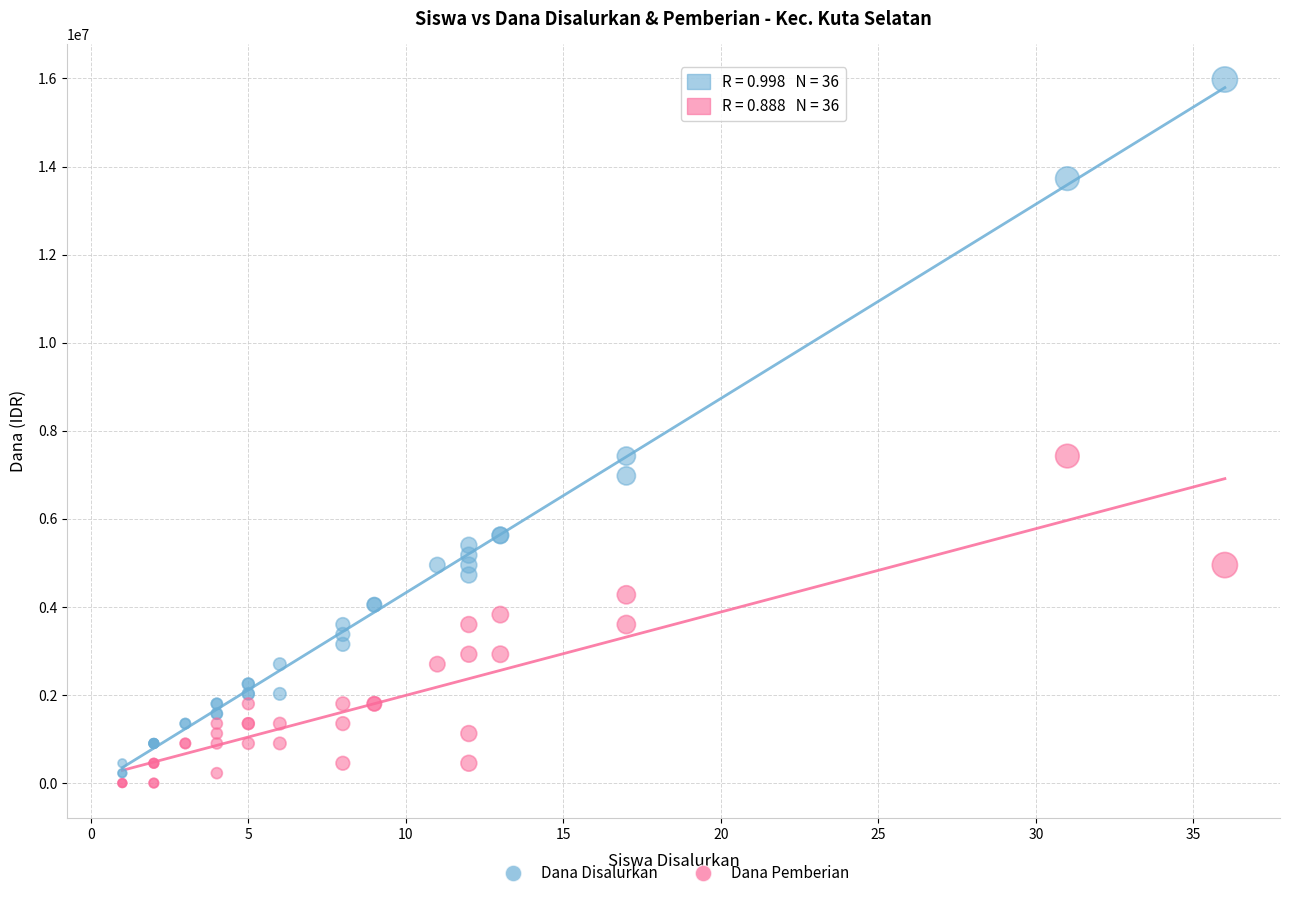

What is the X range (max minus min) for the scatter plot?

35